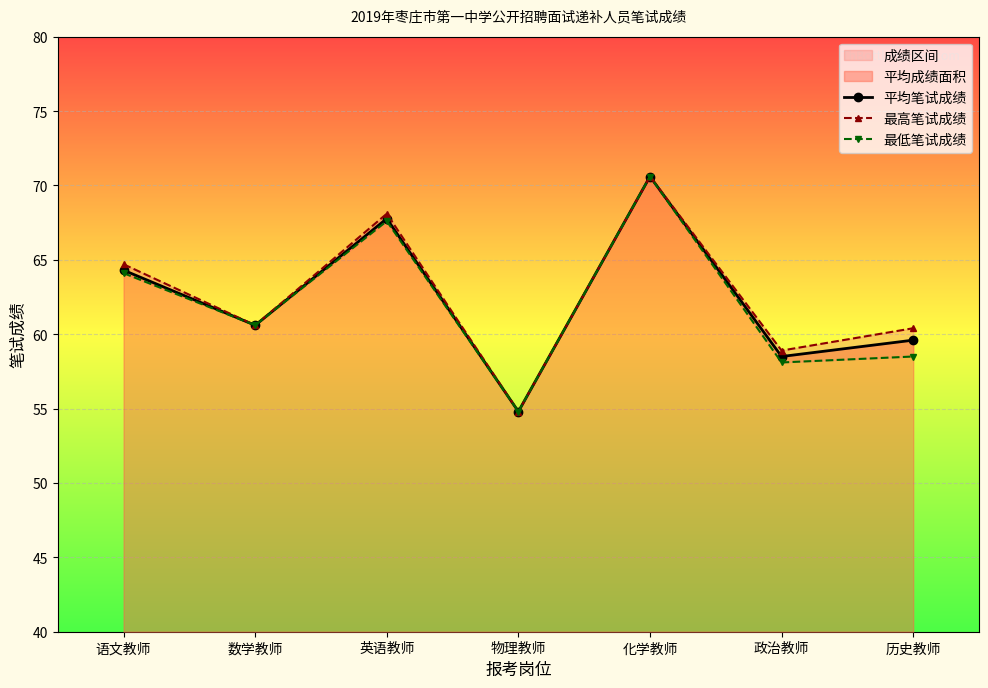

Which series has the largest range (max minus min)?

平均笔试成绩